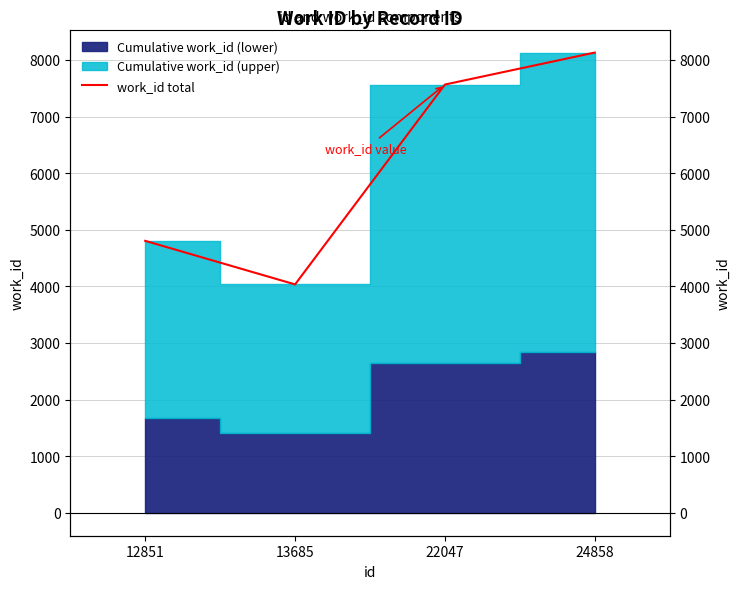

Which label corresponds to the largest value in the chart?

24858